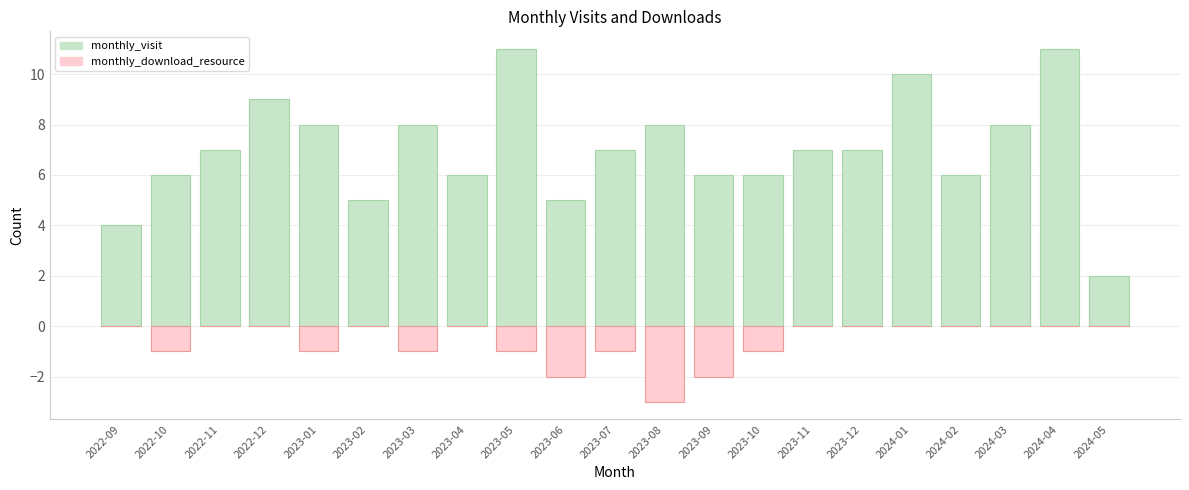

How many groups of bars are there?

21